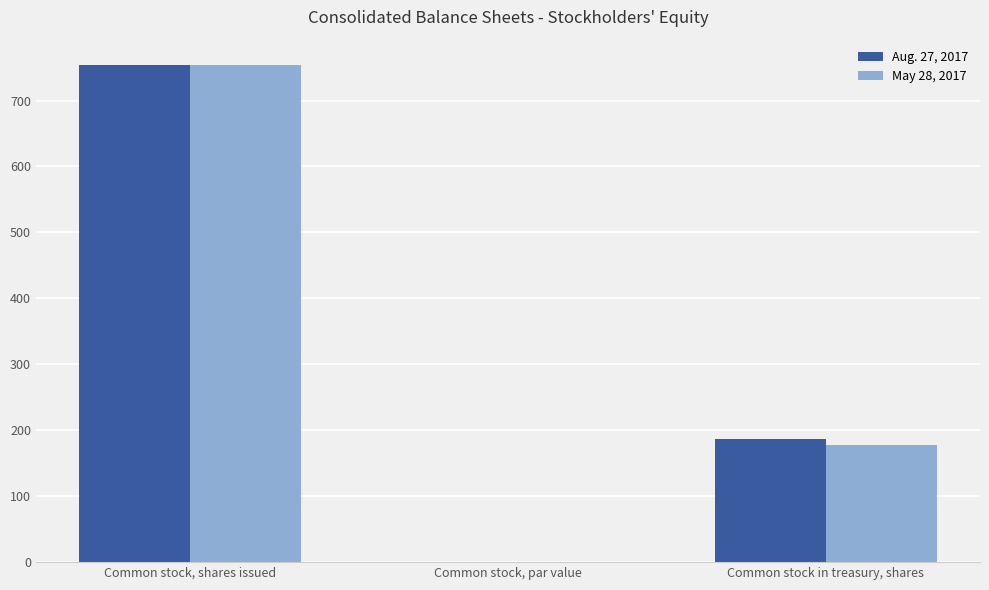

What is the greatest value displayed?

754.6